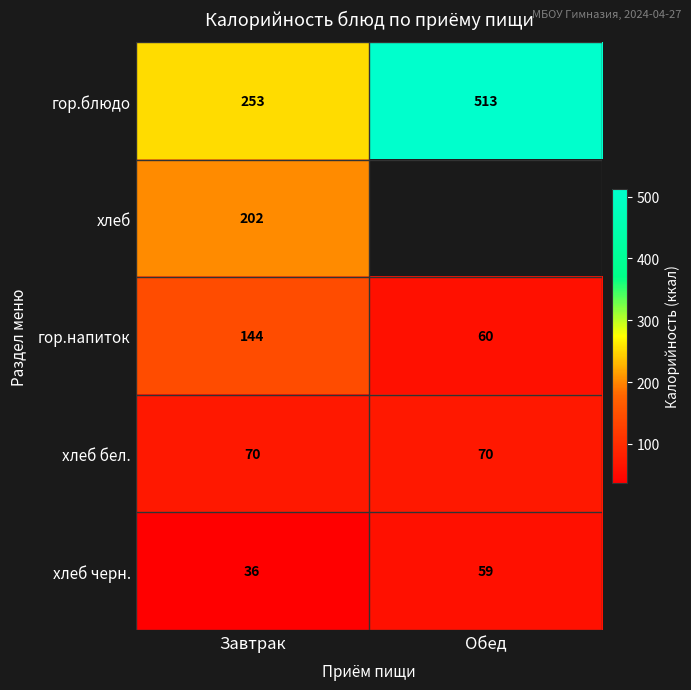

Count the гор.напиток values in the range 60 to 144.

2